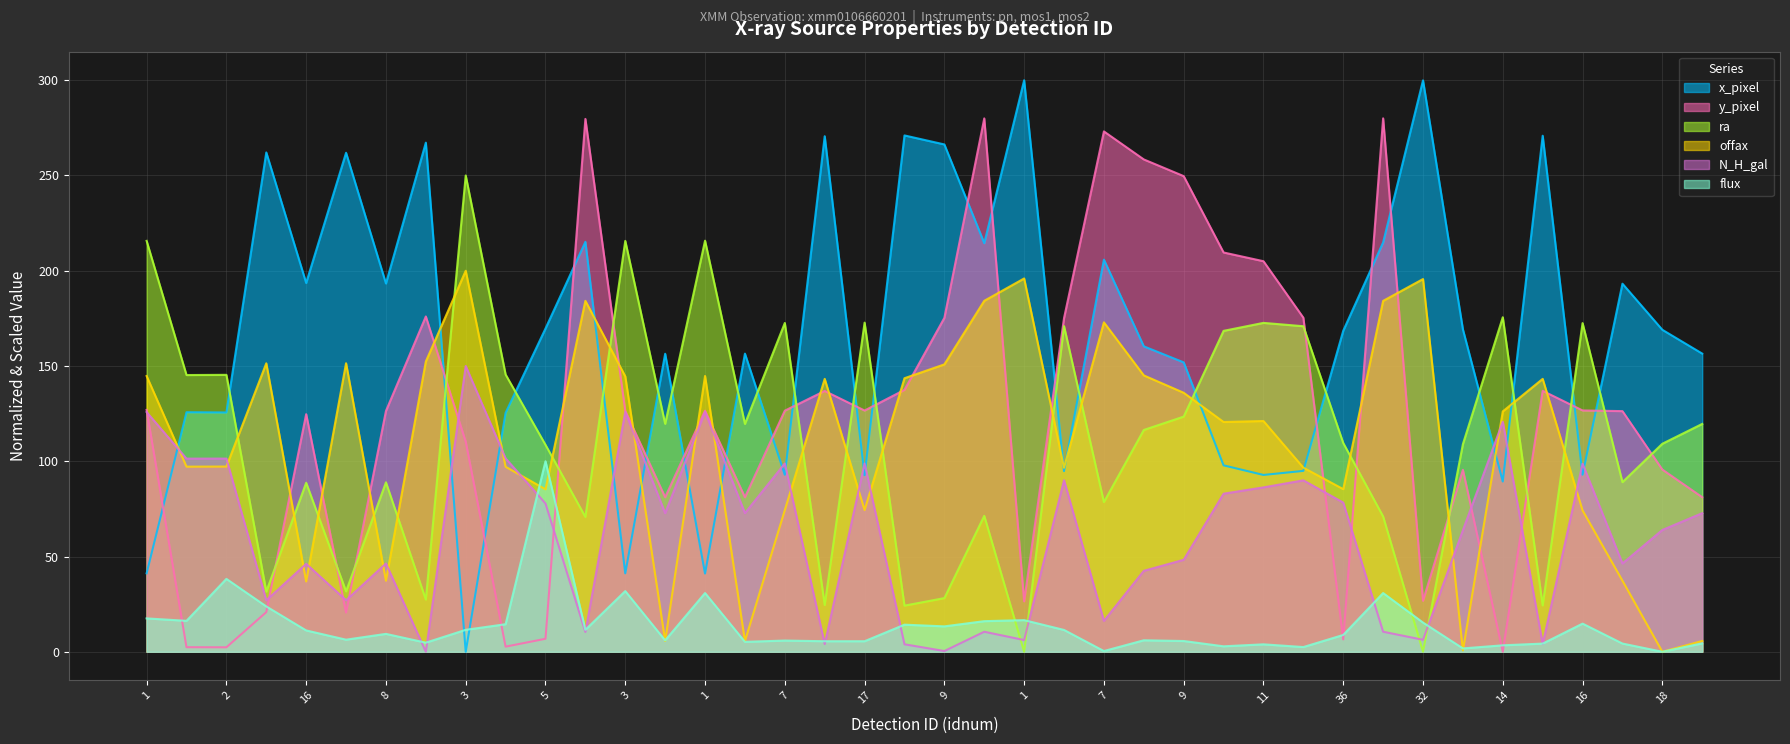

What are all the series names shown in the legend?

x_pixel, y_pixel, ra, offax, N_H_gal, flux